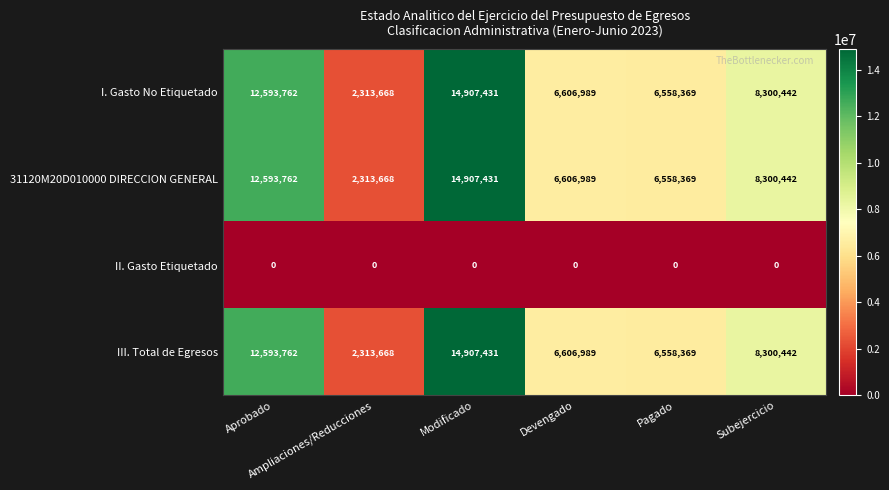

What is the sum of all III. Total de Egresos values?

51280661